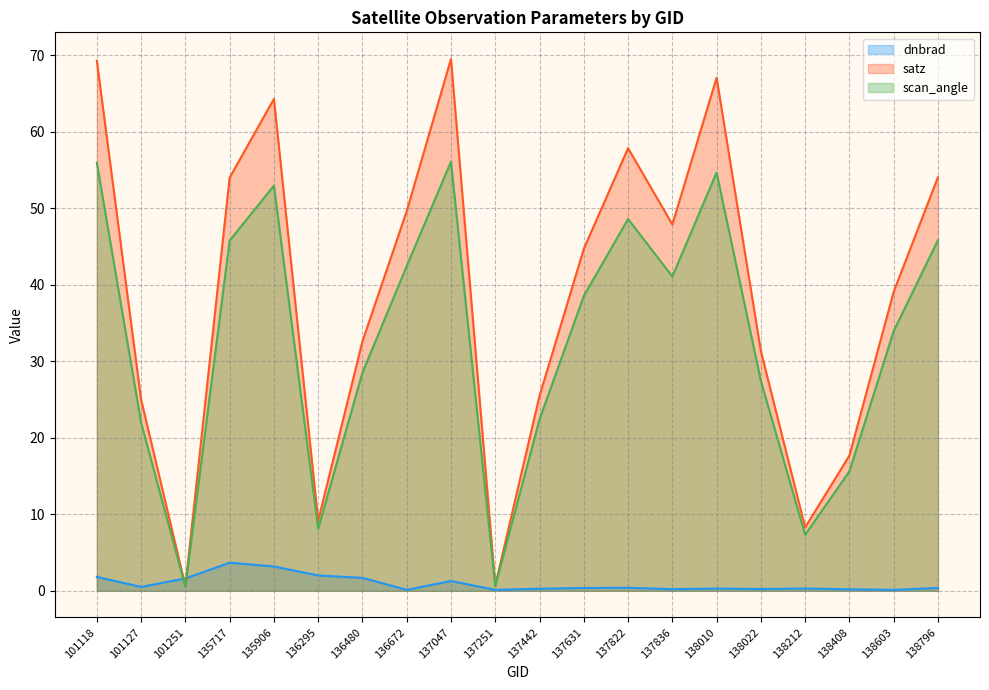

At which category does scan_angle reach its first local valley?

101251